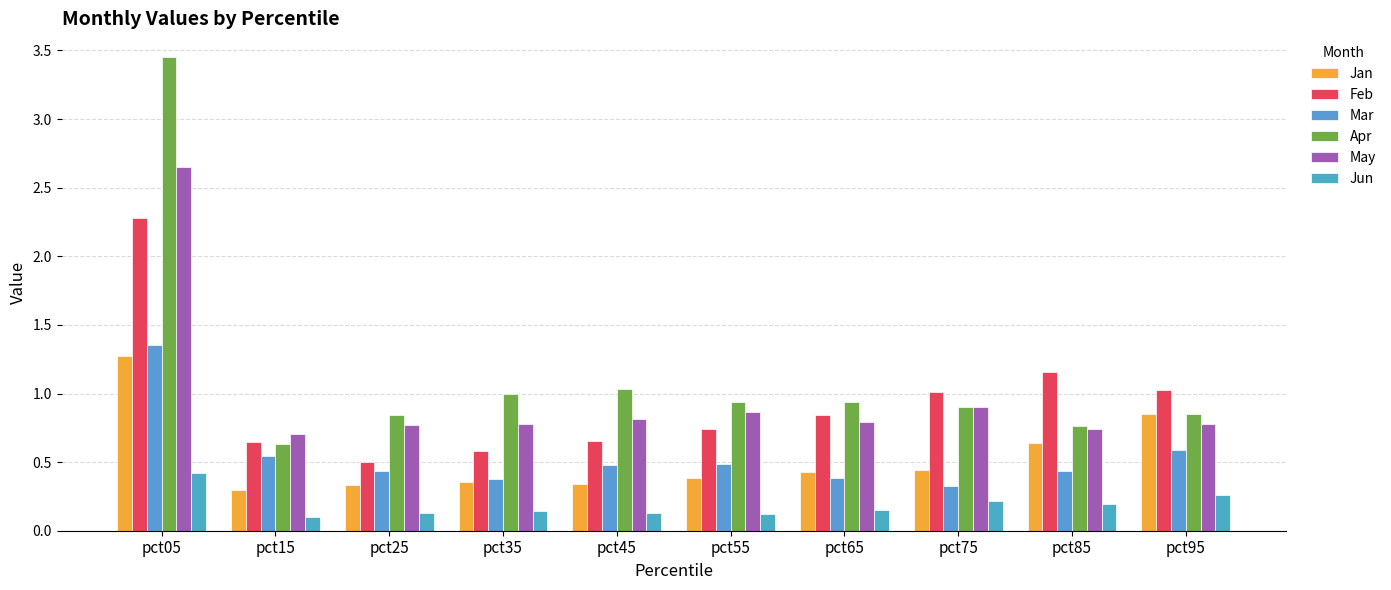

At how many categories does at least one series exceed 2?

1